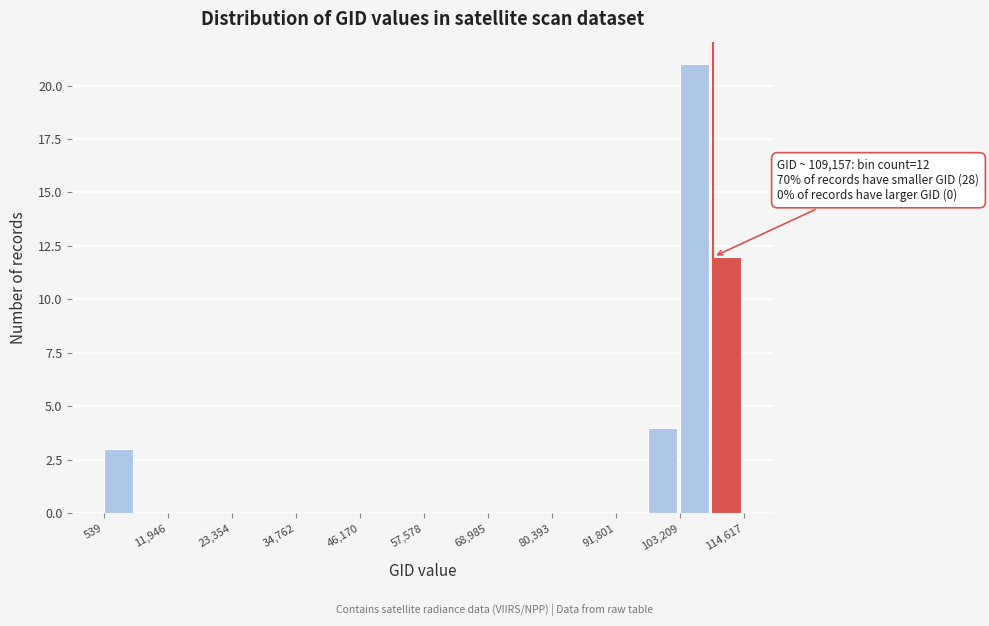

Around what value on the x-axis is the tallest bar? Give the approximate position of its centre, as read against the axis.

106000